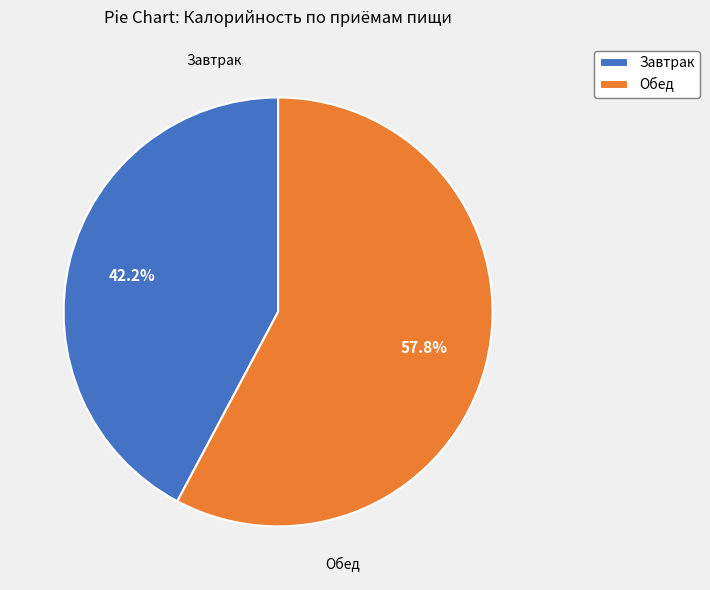

Which category accounts for the majority?

Обед